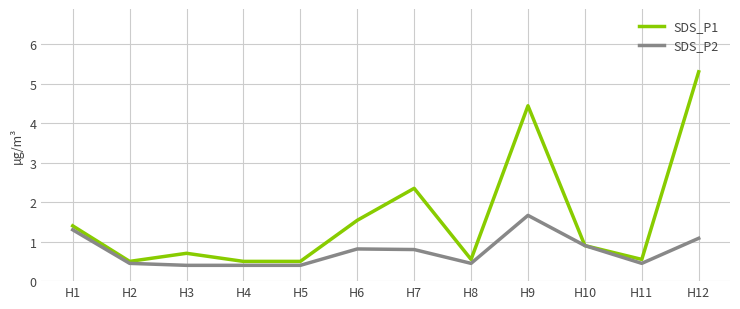

What is the total value across all series at H11?

1.0